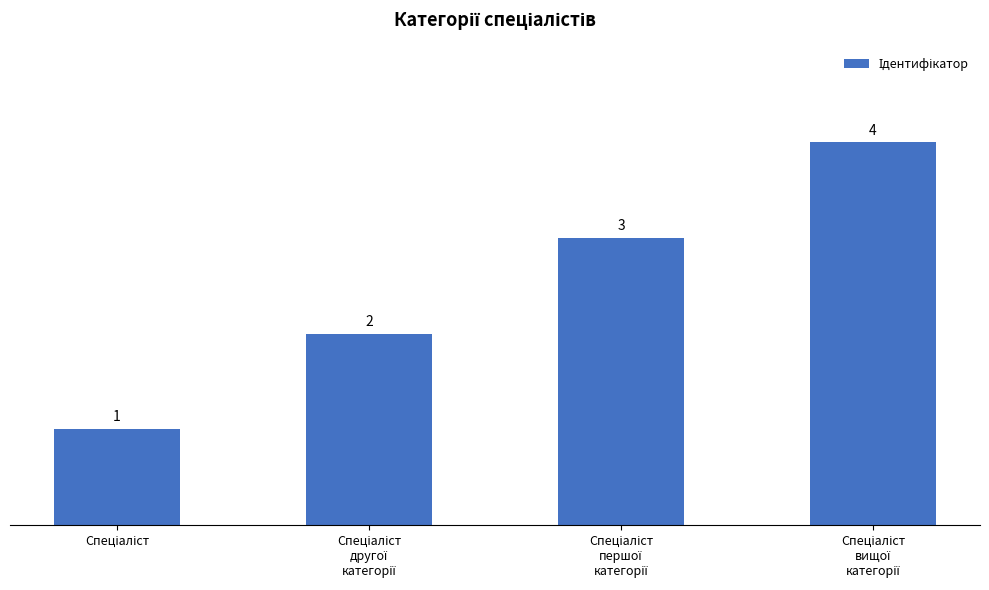

What is the sum of all values?

10